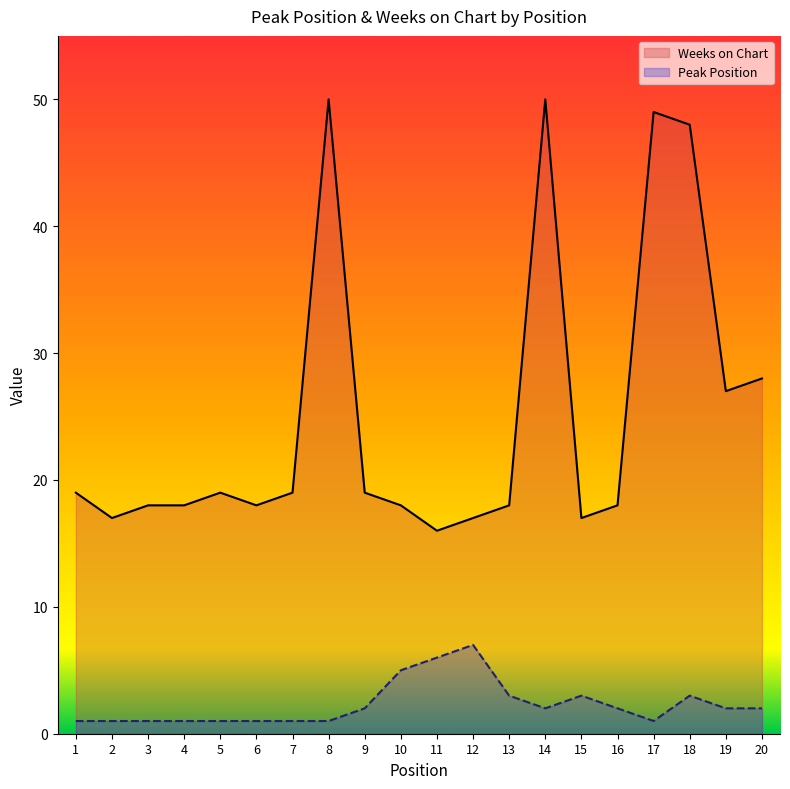

What is the value of the Weeks on Chart point at the 10th from the left?

18